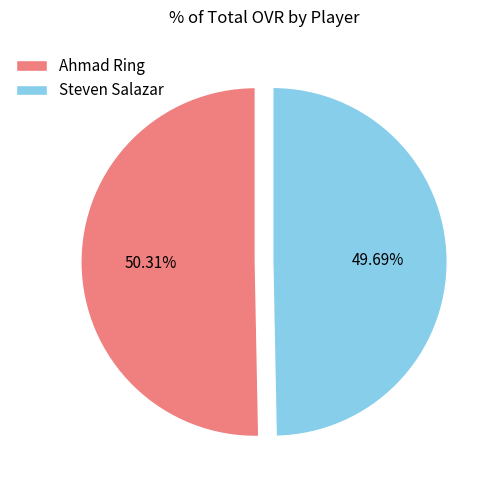

Count the number of slices in the pie.

2